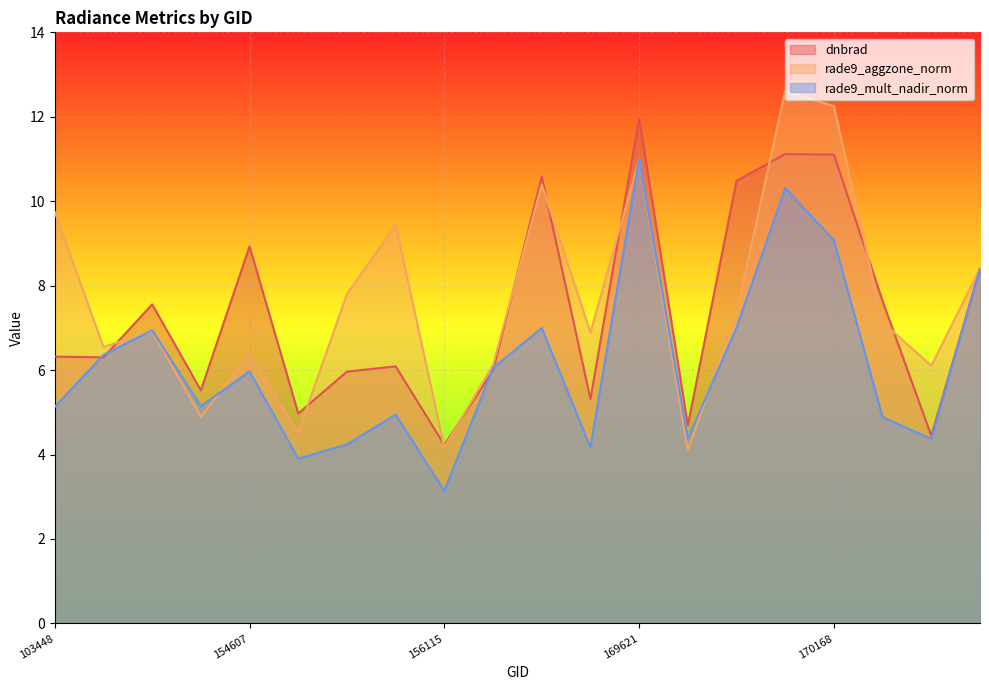

How many times do rade9_mult_nadir_norm and rade9_aggzone_norm cross each other?

4